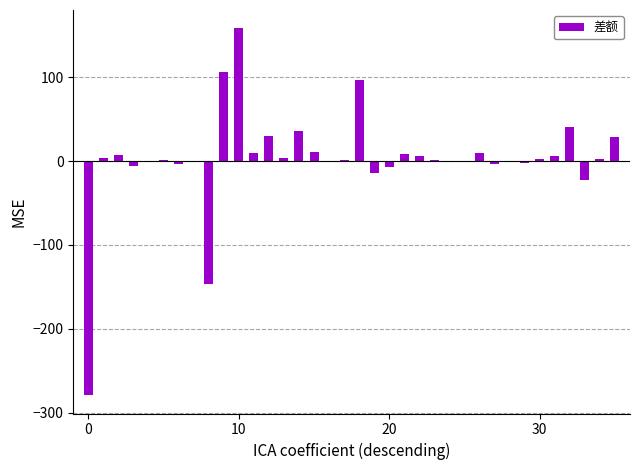

What is the sum of all values?

82.5